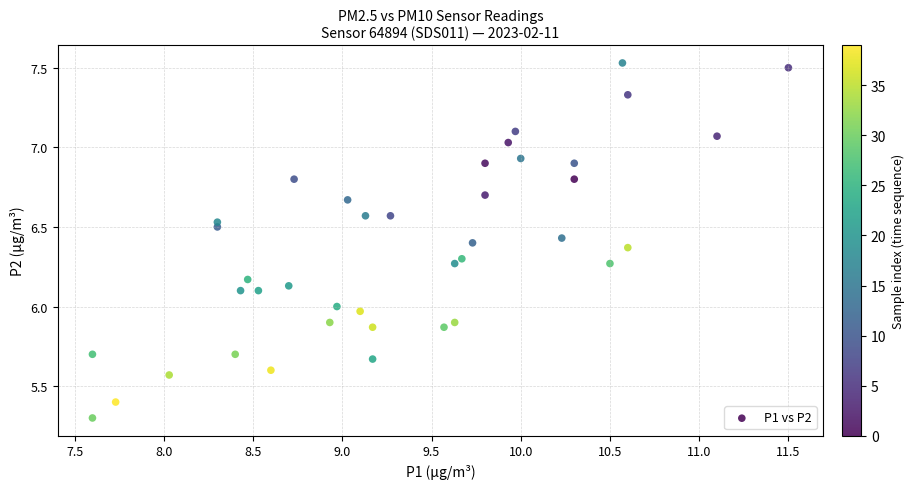

What is the range of Y values (max minus min)?

2.2